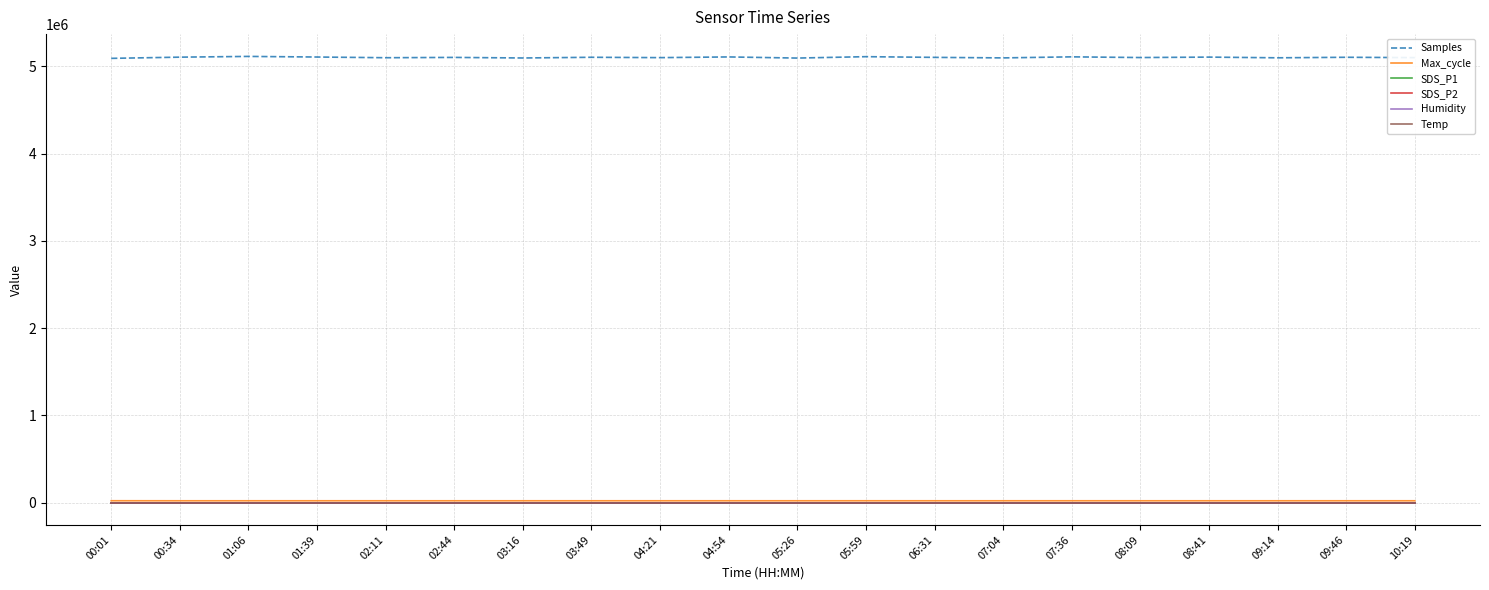

True or false: Humidity and Temp cross at least once.

False